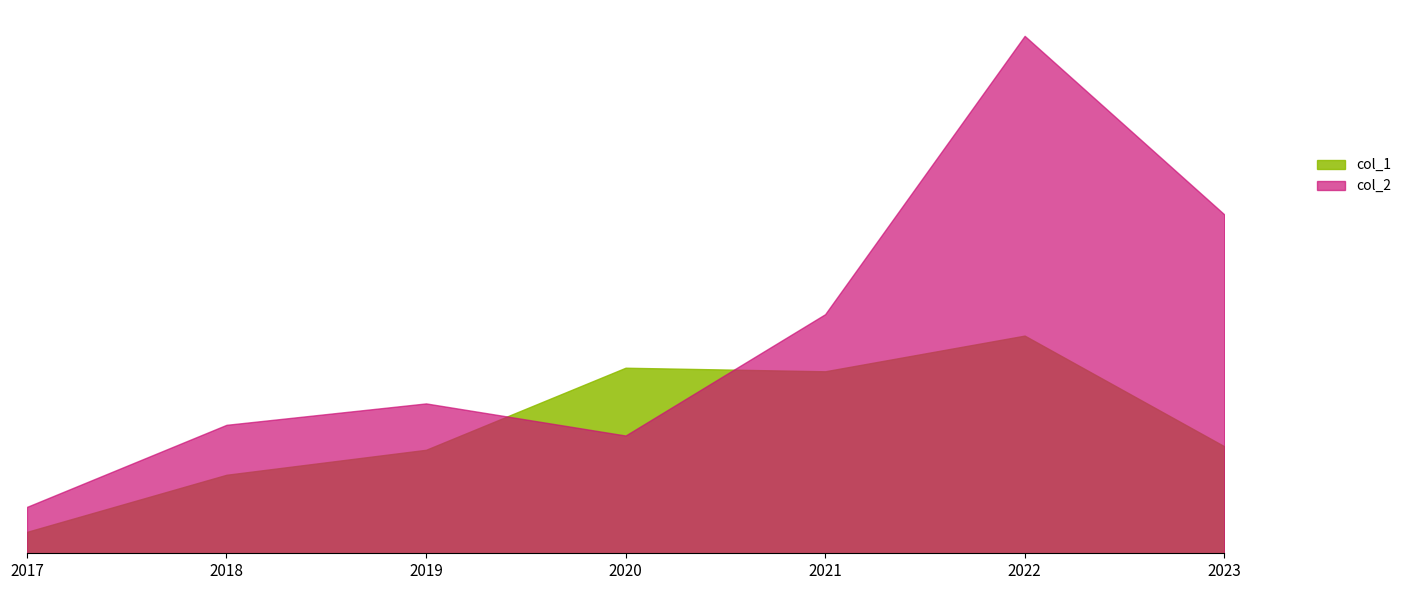

What is the difference between the maximum and minimum values in the col_1 series?

55